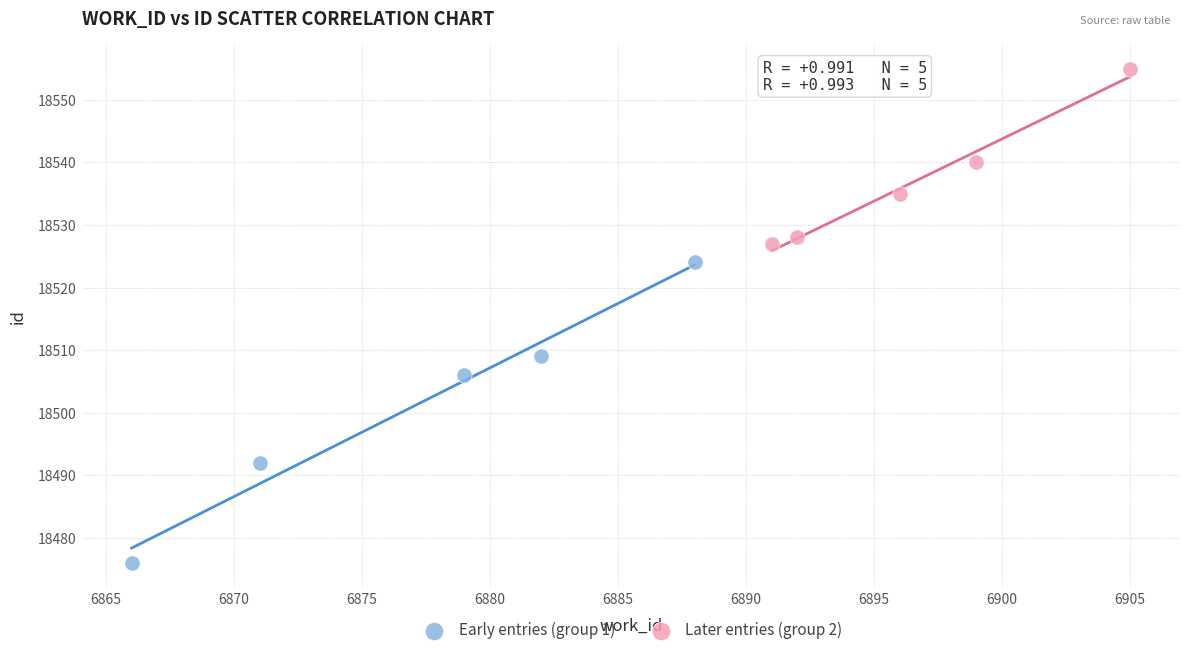

What are all the series names shown in the legend?

Early entries (group 1), Later entries (group 2)